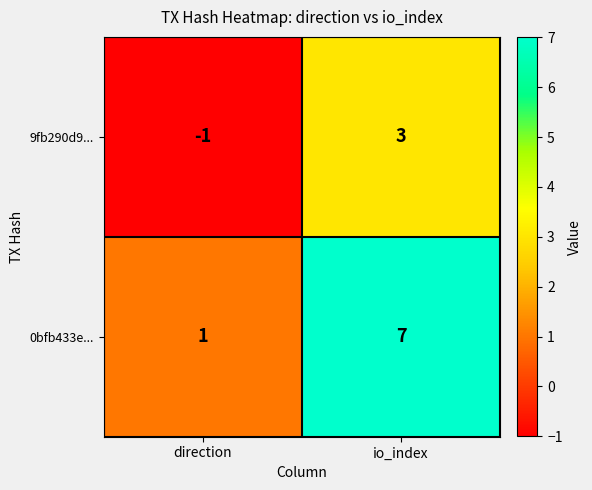

How many negative values does the 9fb290d9... series have?

1